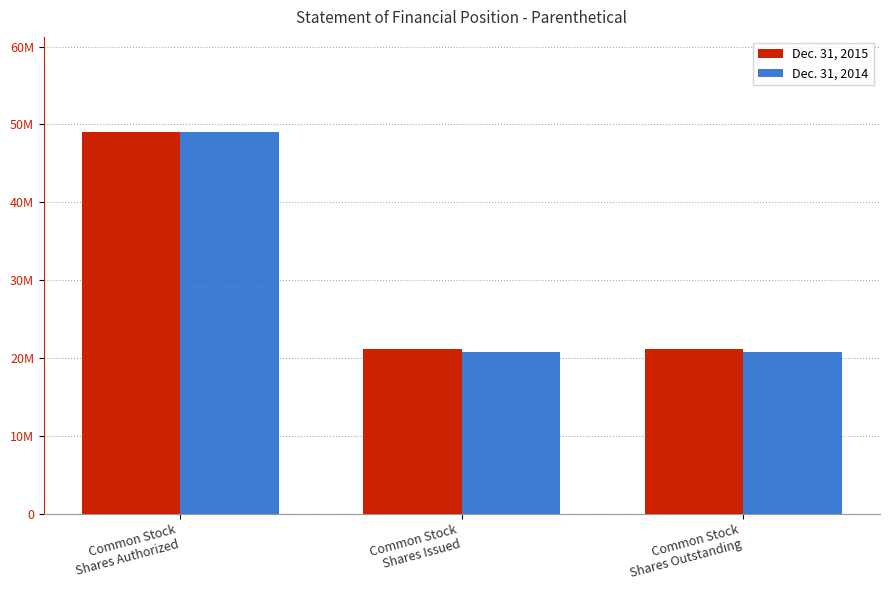

Reading left to right, extract all data points from this chart.

Dec. 31, 2015: Common Stock
Shares Authorized=49000000	Common Stock
Shares Issued=21146404	Common Stock
Shares Outstanding=21145404
Dec. 31, 2014: Common Stock
Shares Authorized=49000000	Common Stock
Shares Issued=20784595	Common Stock
Shares Outstanding=20784595